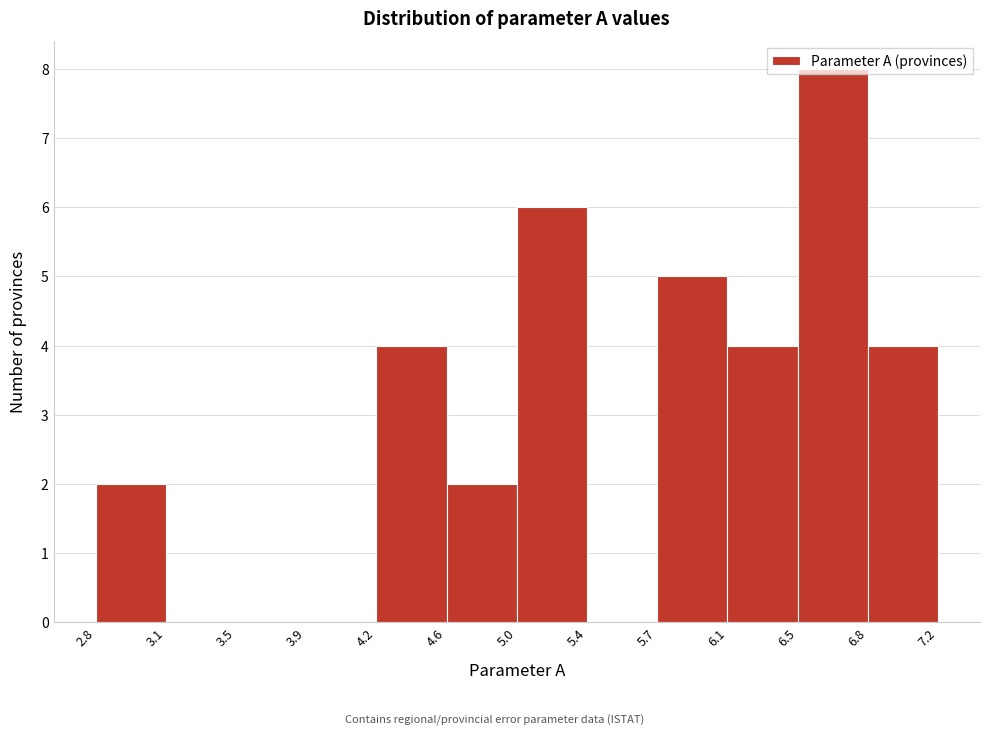

What is the height of the bar covering 5.7 to 6.1 on the x-axis? The values are not printed on the chart, so give them approximately, as read against the axis.

5